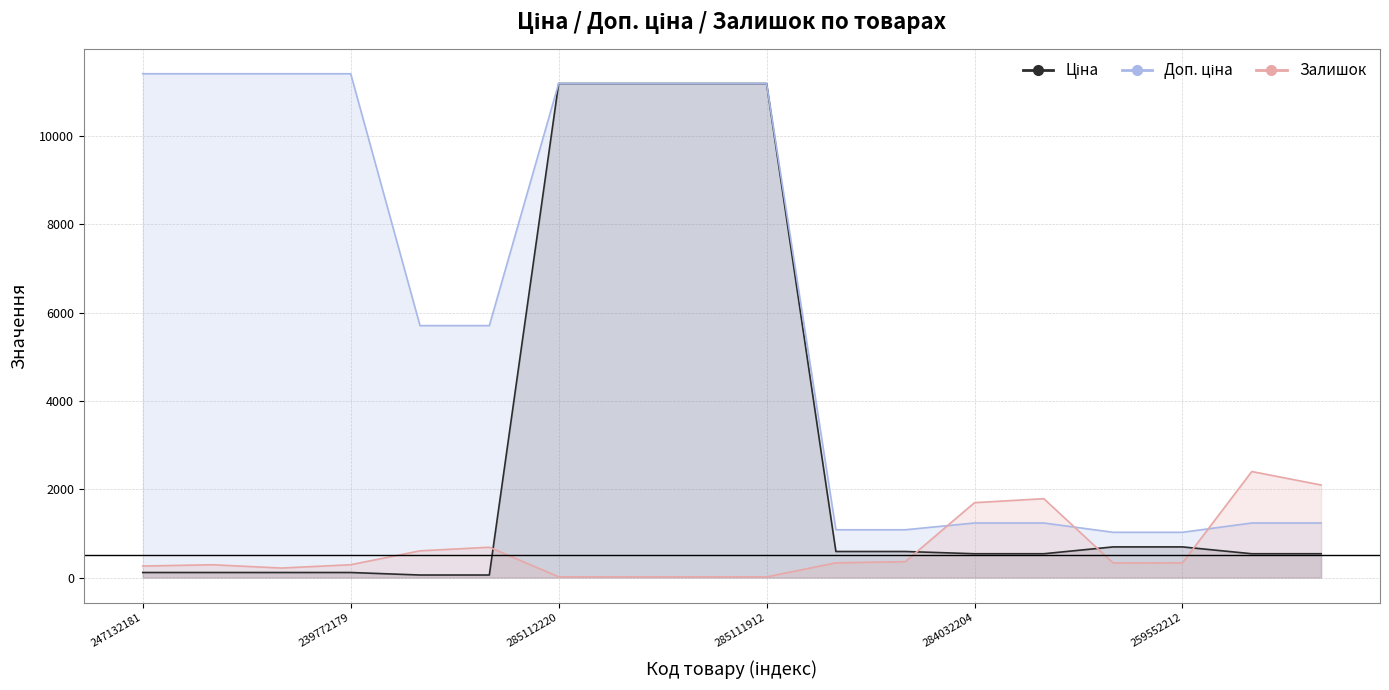

What is the smallest value displayed?

15.0